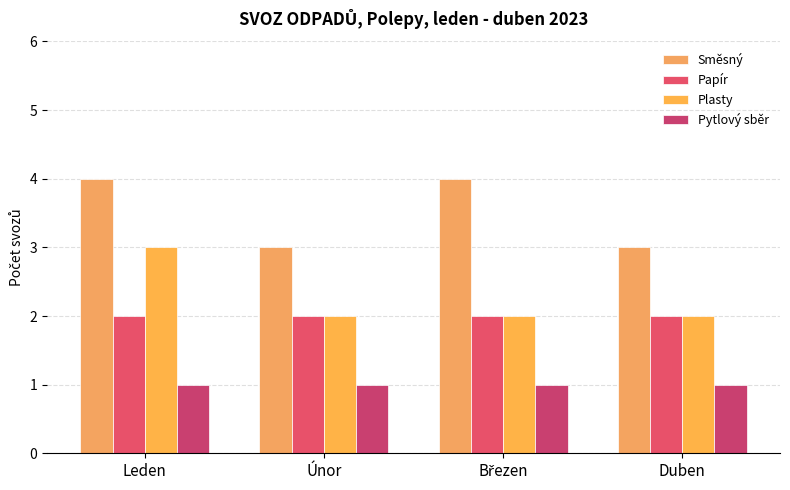

What is the sum of all Pytlový sběr values?

4